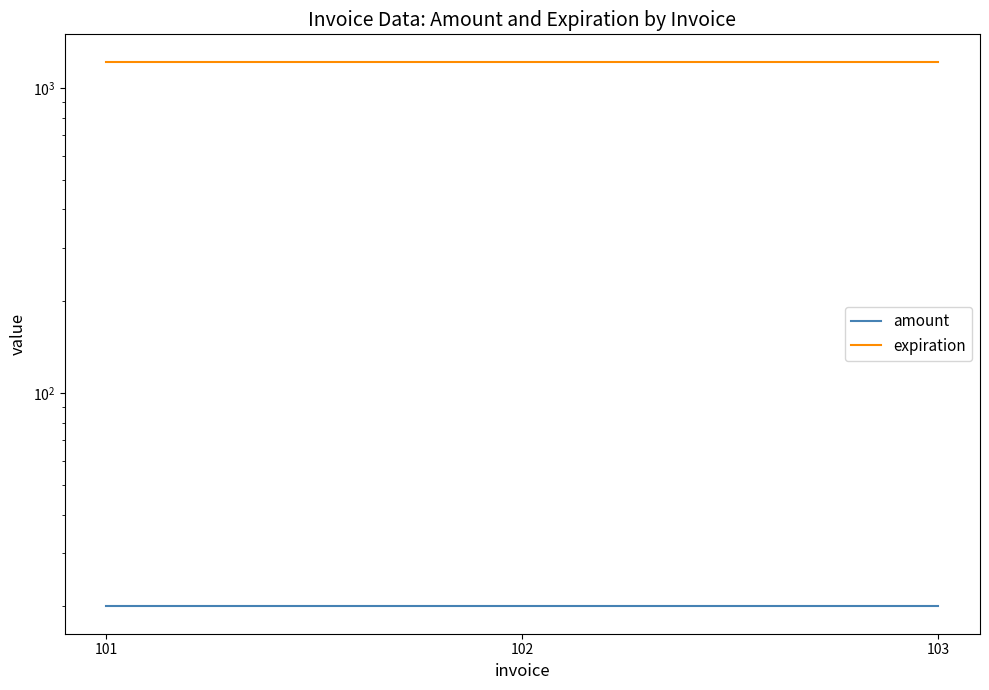

Which category has the lowest value in the expiration series?

101